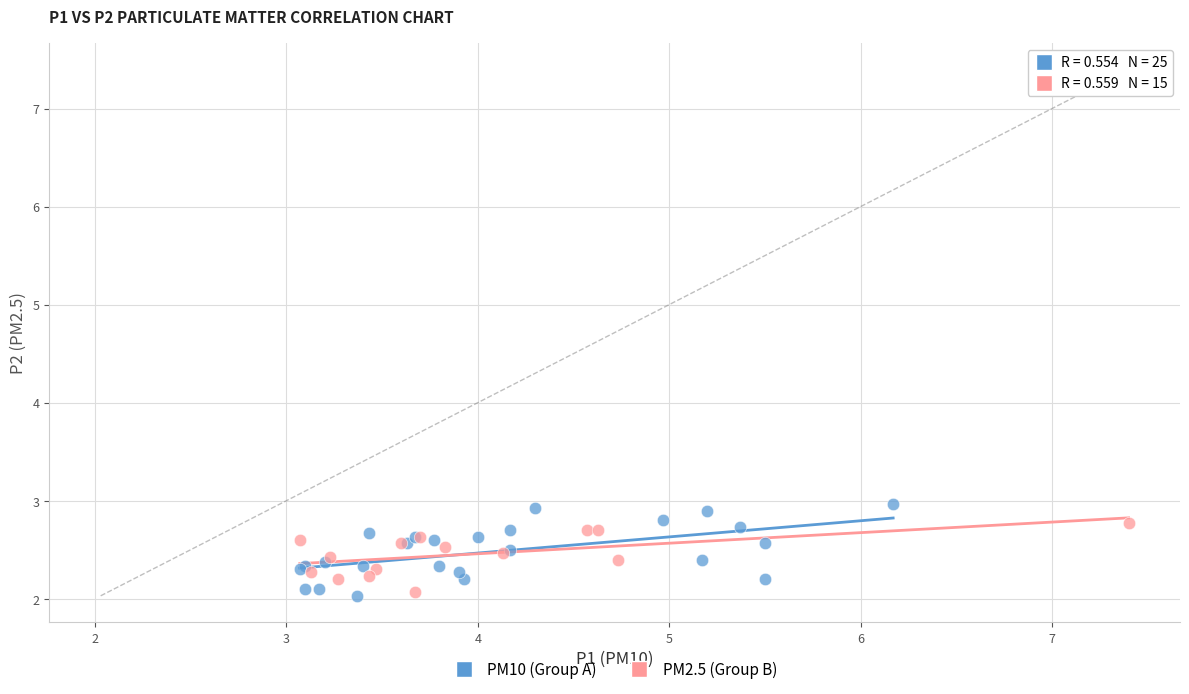

Which series reaches the maximum Y coordinate?

PM10 (Group A)